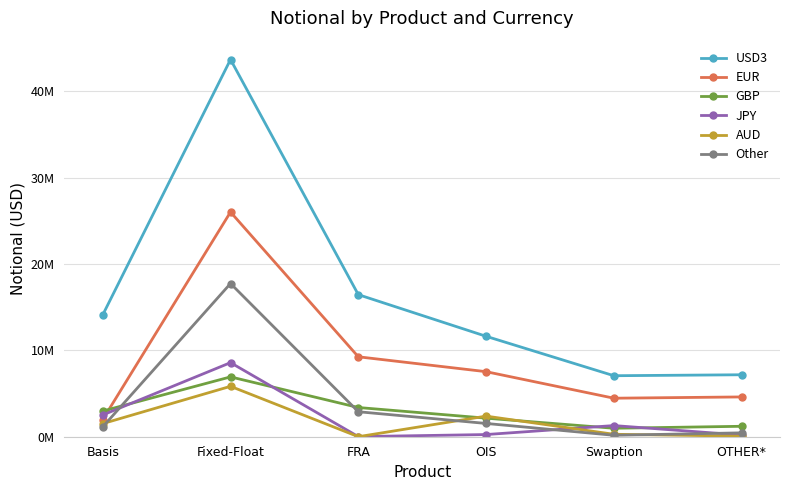

What is the difference between the maximum and minimum values in the AUD series?

5834357